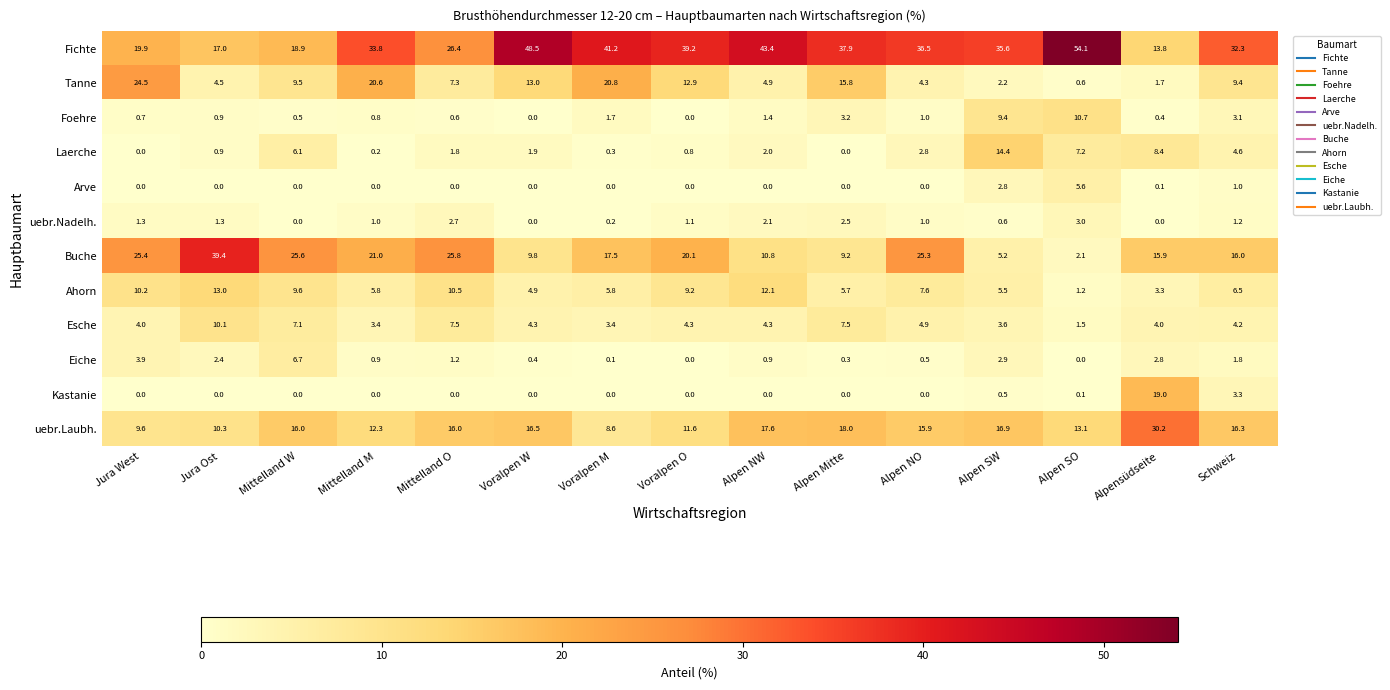

What is the total value across all series at Alpen NO?

99.8